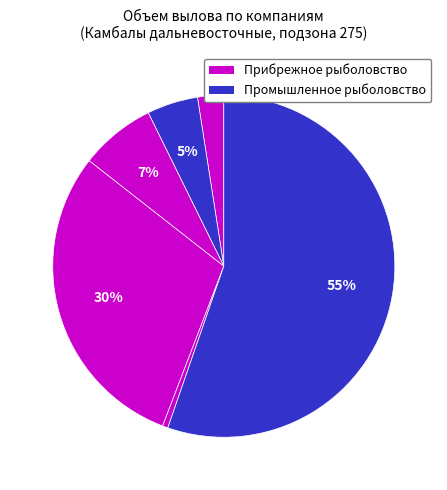

How many slices are in this pie chart?

6